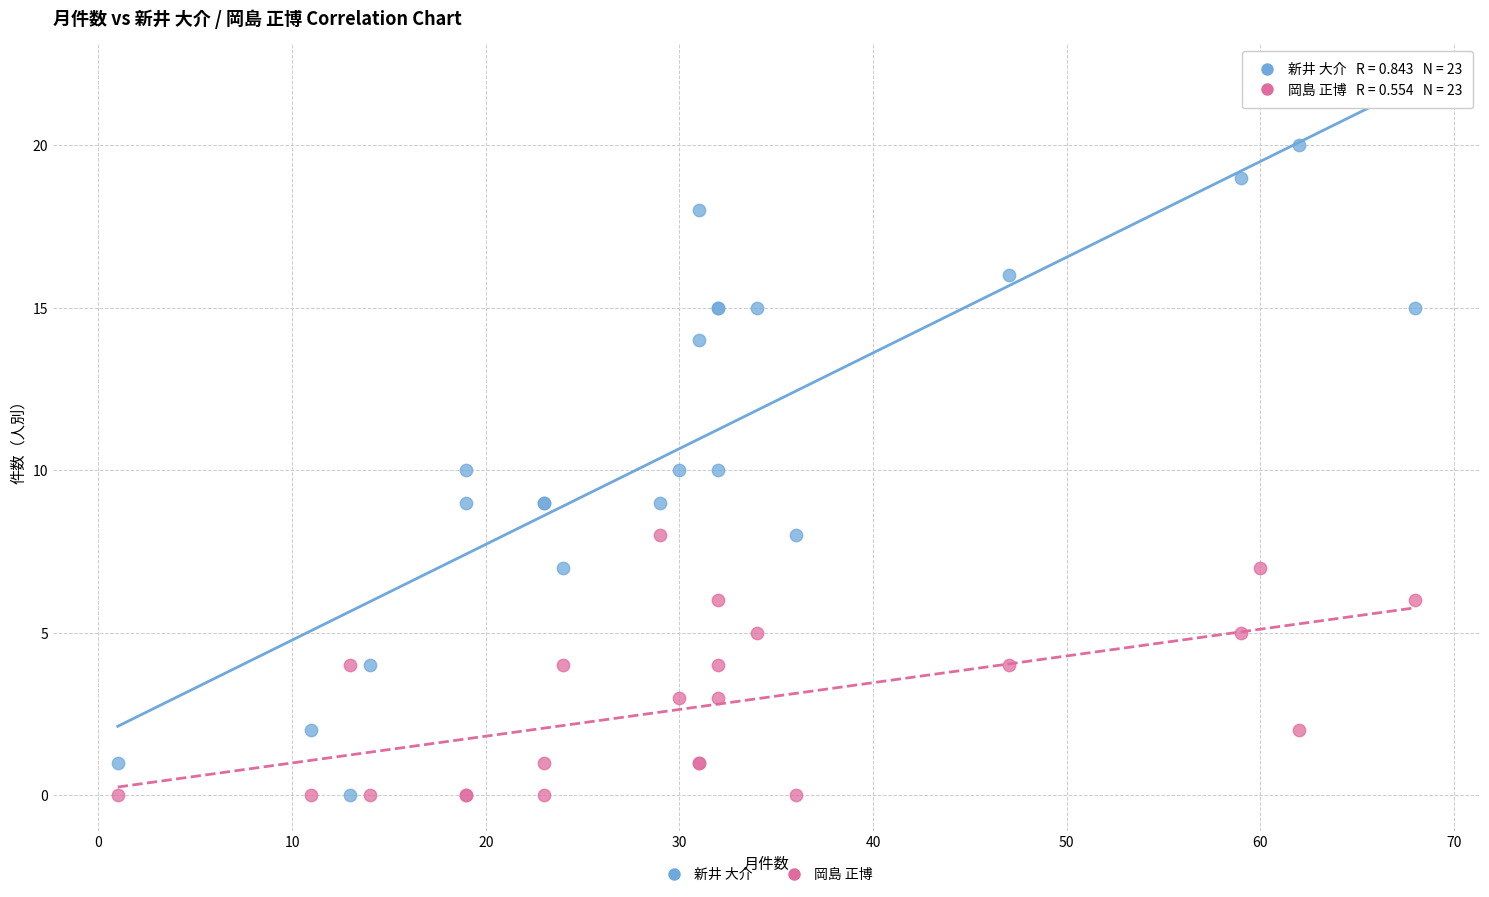

Which series has the largest Y range (max minus min)?

新井 大介